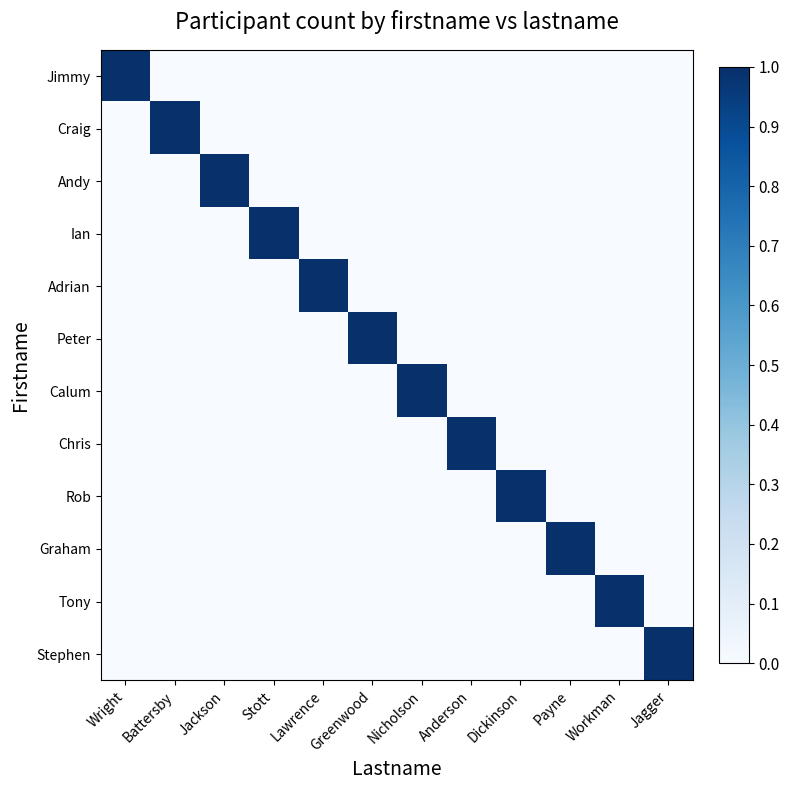

Which label corresponds to the largest value in the chart?

Wright